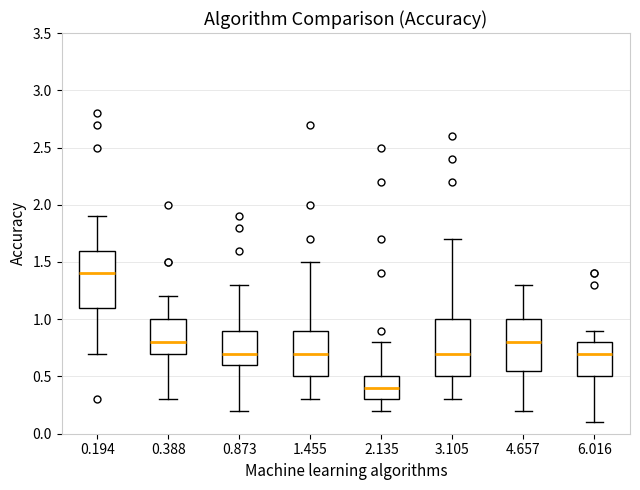

Reading left to right, read every box against the y-axis: the position of its median line, the range the box covers, and the ends of its whiskers. The values are not printed on the chart, so give them approximately, as read against the axis.

0.194: median 1.40, box 1.10 to 1.60, whiskers 0.70 to 1.90
0.388: median 0.80, box 0.70 to 1.00, whiskers 0.30 to 1.20
0.873: median 0.70, box 0.60 to 0.90, whiskers 0.20 to 1.30
1.455: median 0.70, box 0.50 to 0.90, whiskers 0.30 to 1.50
2.135: median 0.40, box 0.30 to 0.50, whiskers 0.20 to 0.80
3.105: median 0.70, box 0.50 to 1.00, whiskers 0.30 to 1.70
4.657: median 0.80, box 0.55 to 1.00, whiskers 0.20 to 1.30
6.016: median 0.70, box 0.50 to 0.80, whiskers 0.10 to 0.90